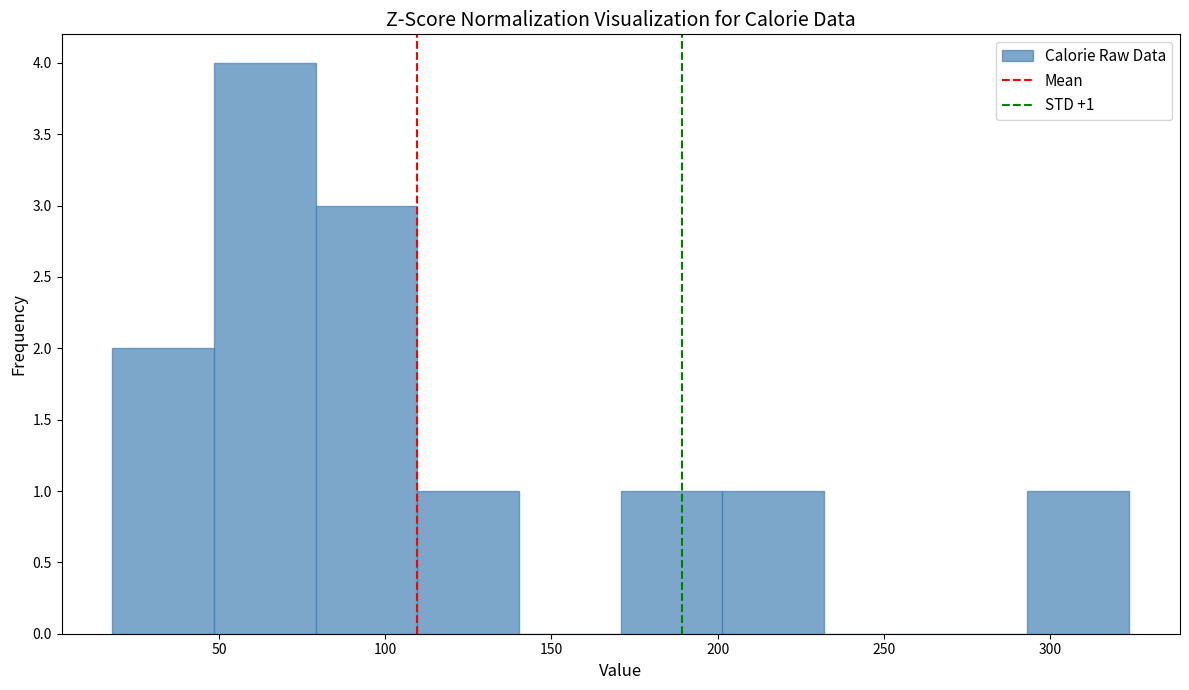

Which range on the x-axis has the tallest bar?

50 to 80